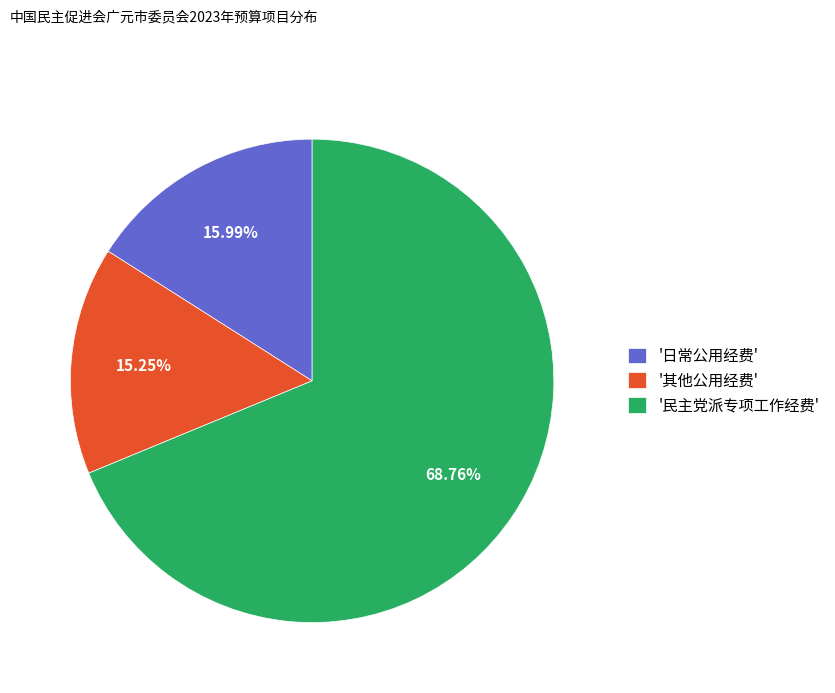

Is the sum of '其他公用经费' and '民主党派专项工作经费' greater than half?

Yes